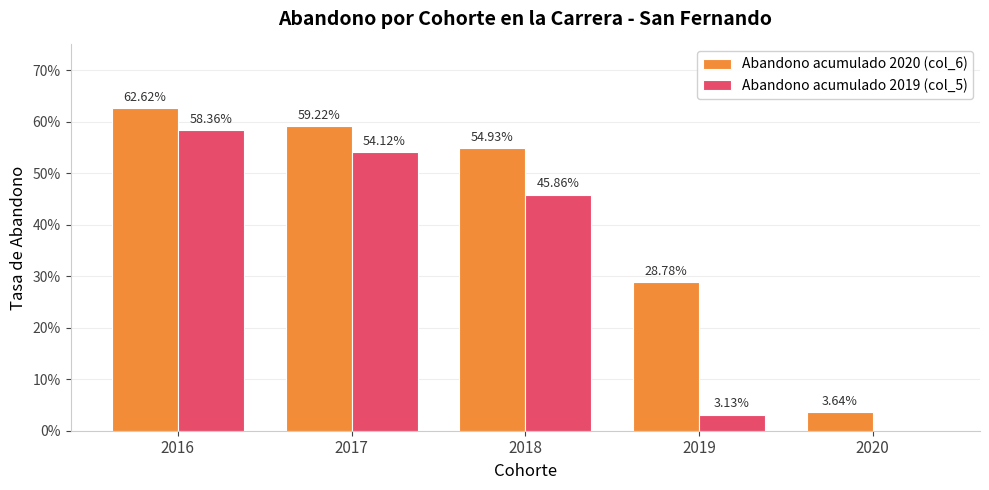

What is the average value of the Abandono acumulado 2019 (col_5) series?

0.3